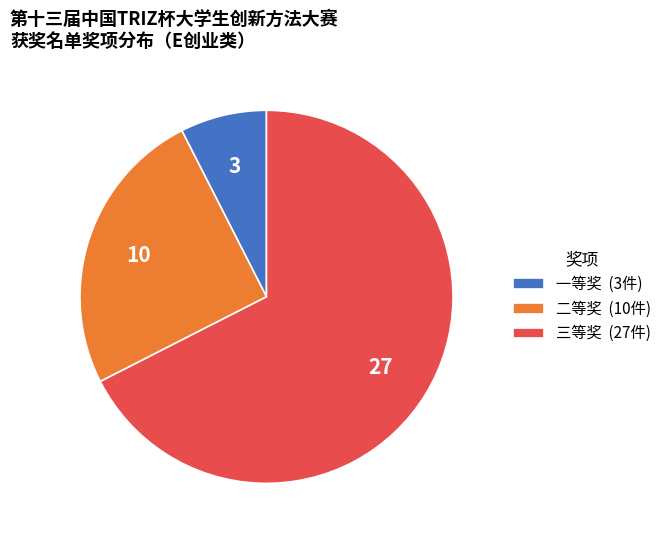

Between 三等奖 (27件) and 二等奖 (10件), which is larger?

三等奖 (27件)